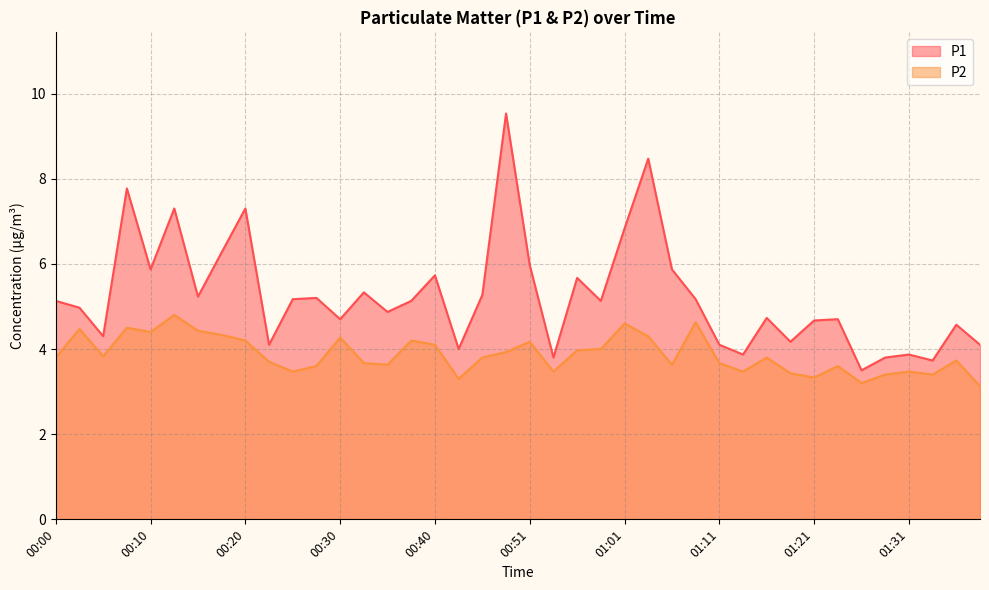

How many lines are shown in the chart?

2